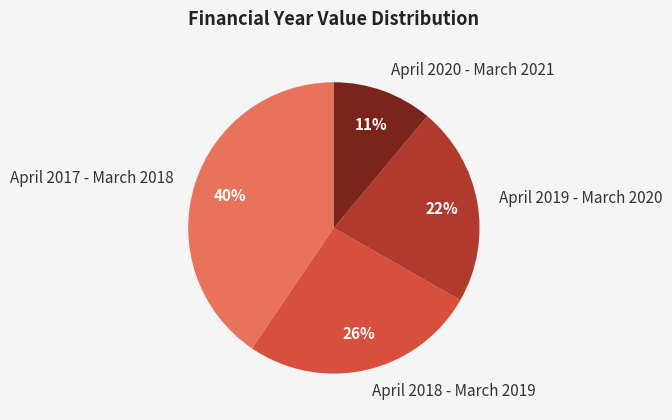

To the nearest percent, what portion does April 2018 - March 2019 represent?

26%